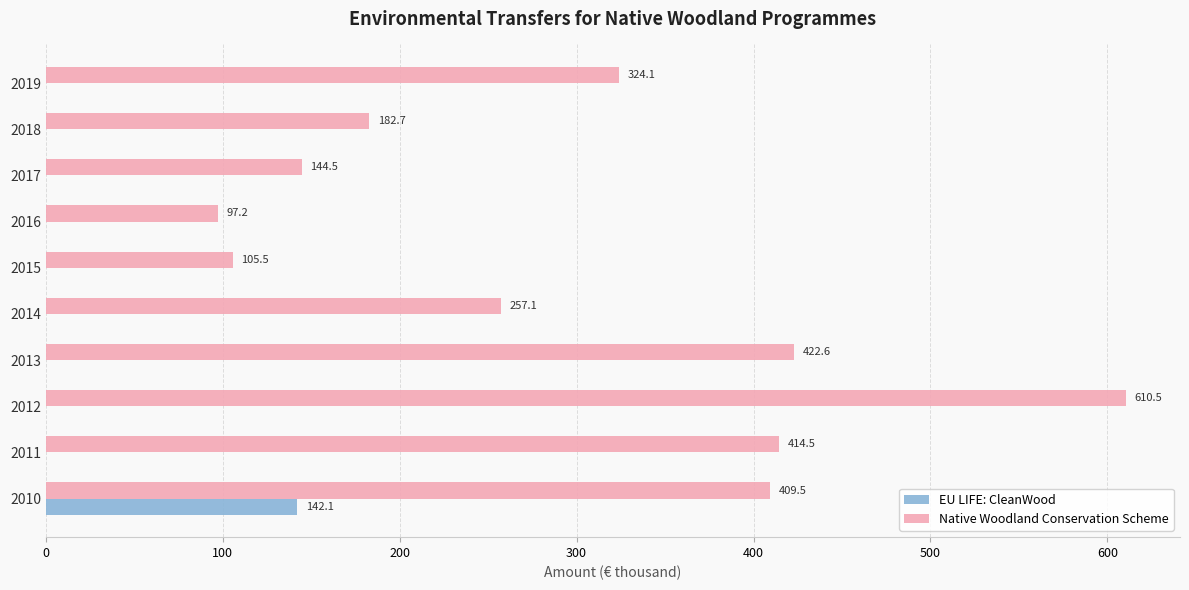

Which series changed the most between 2013 and 2015?

Native Woodland Conservation Scheme